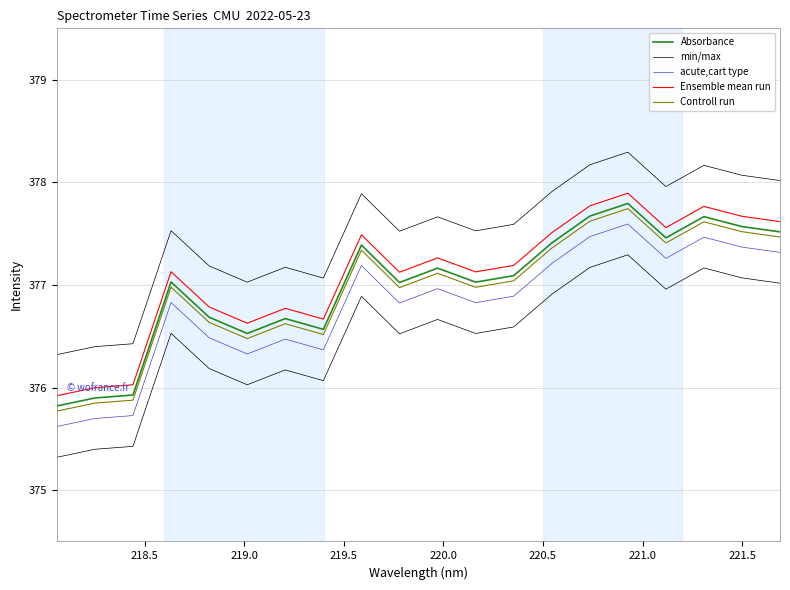

How many data points in Ensemble mean run are less than 377?

7